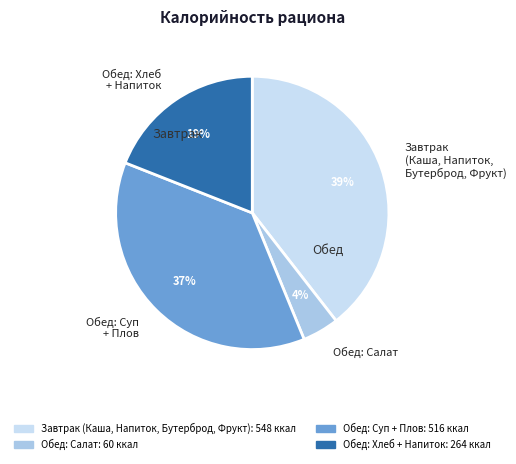

To the nearest percent, what portion does Обед: Салат represent?

4%